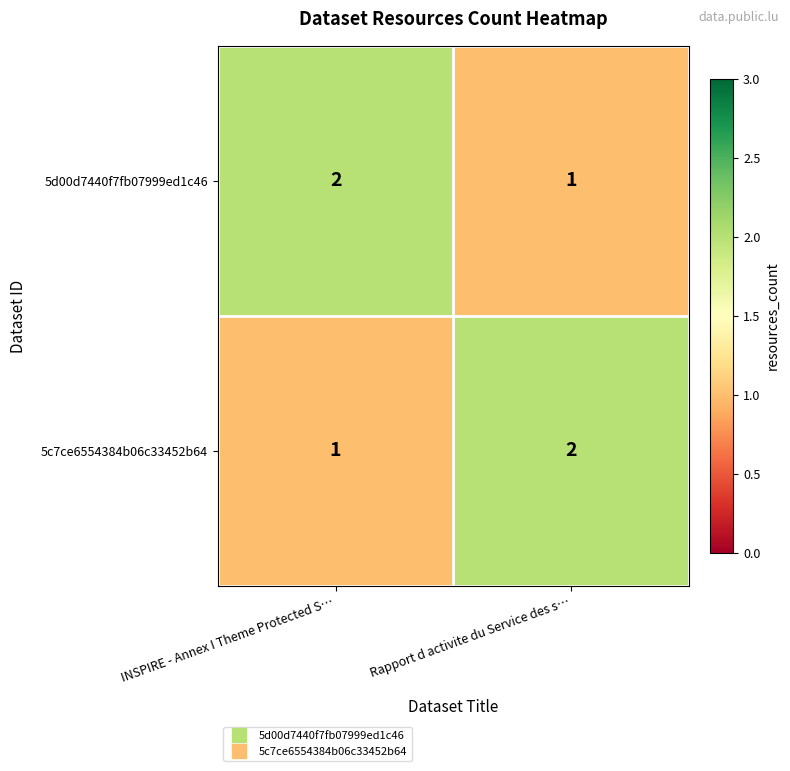

What is the sum of the 5c7ce6554384b06c33452b64 values at INSPIRE - Annex I Theme Protected S… and Rapport d activite du Service des s…?

3